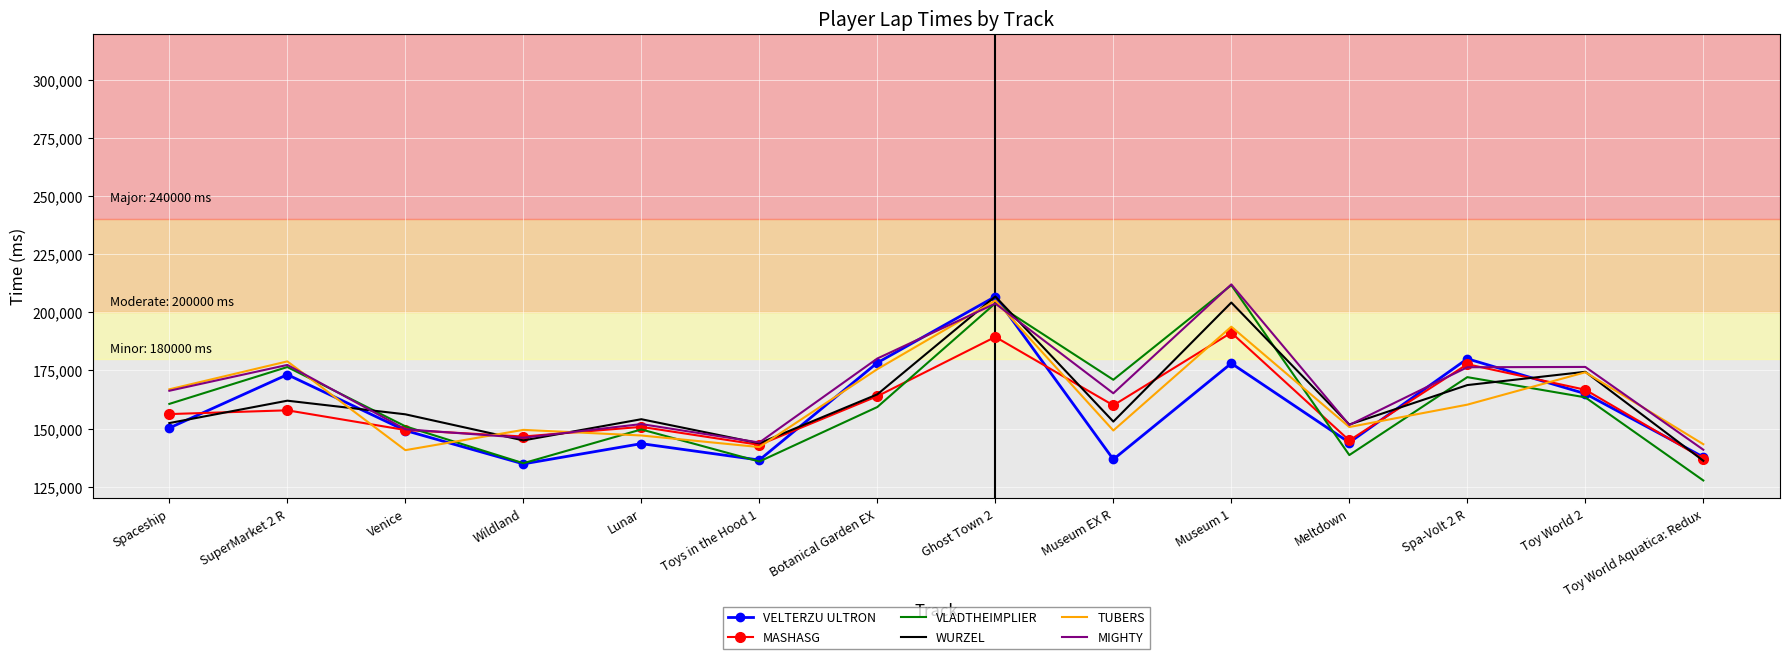

Which category has the highest value in the MIGHTY series?

Museum 1